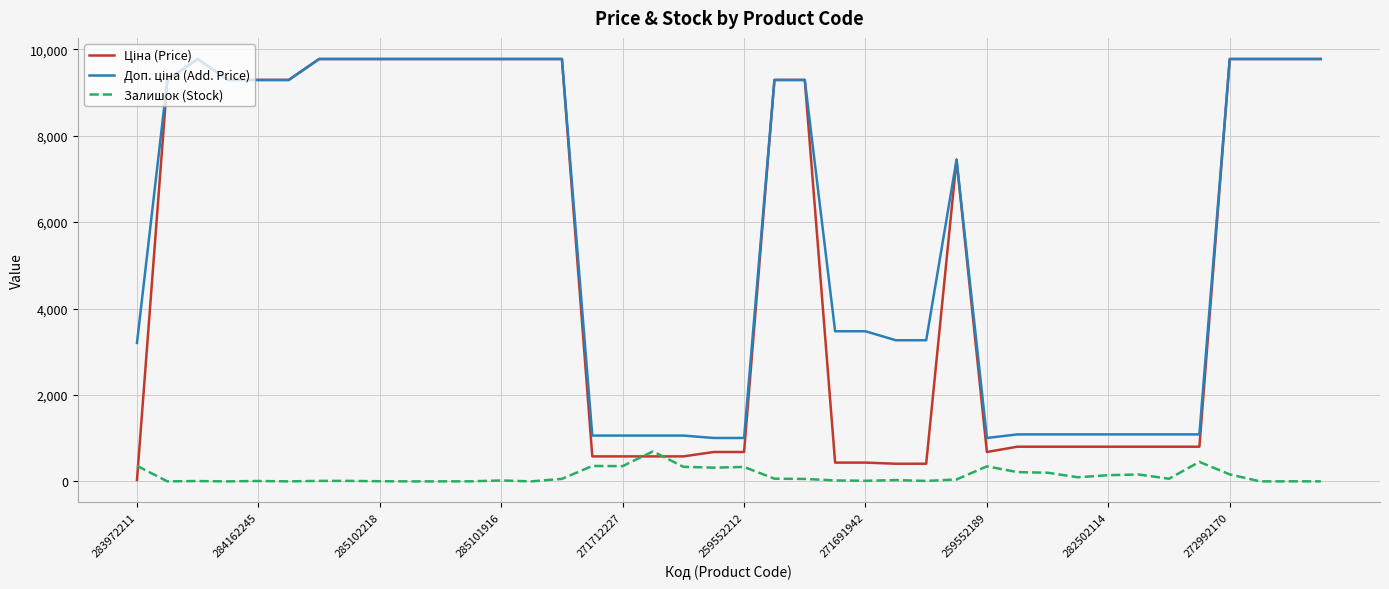

Does the chart display data point markers on the line(s)?

No